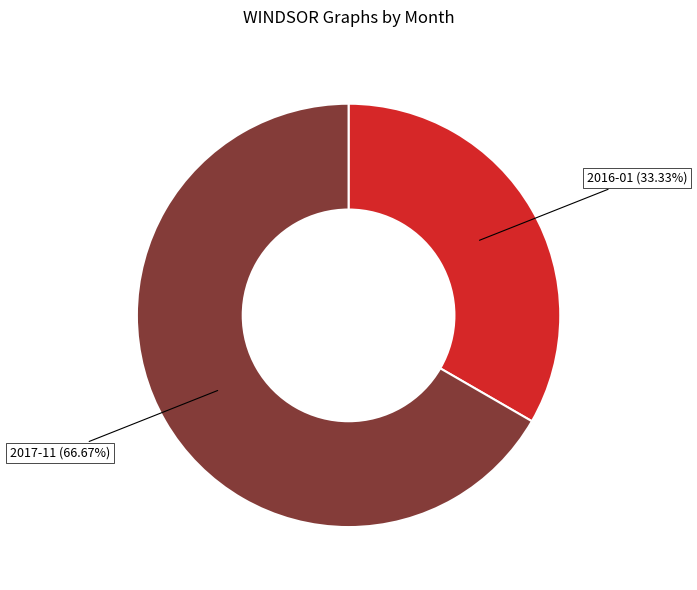

How many slices are in this pie chart?

2